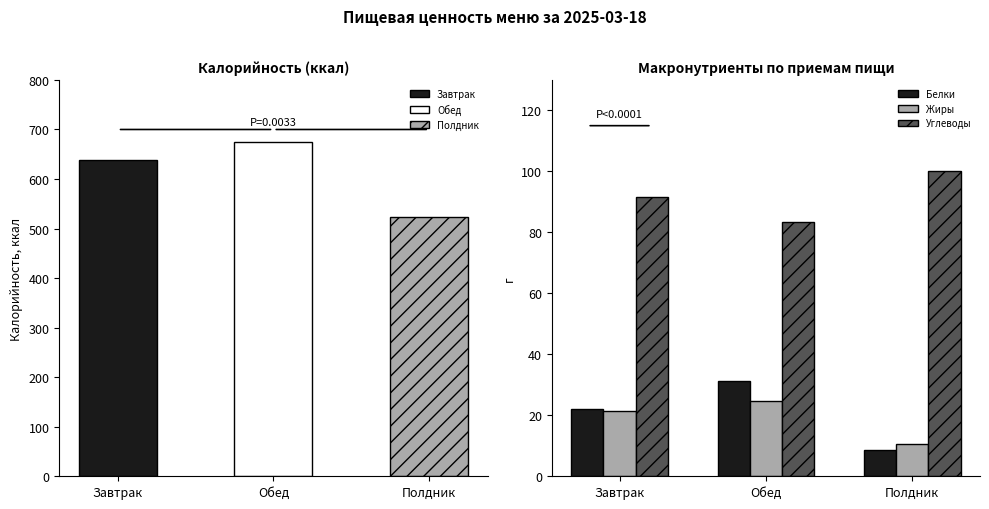

What is the label of the 2nd bar from the right?

Обед